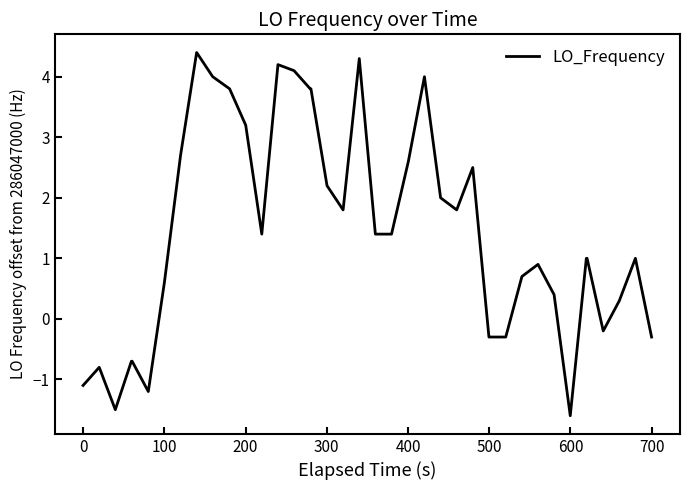

What is the difference between the maximum and minimum values?

6.0